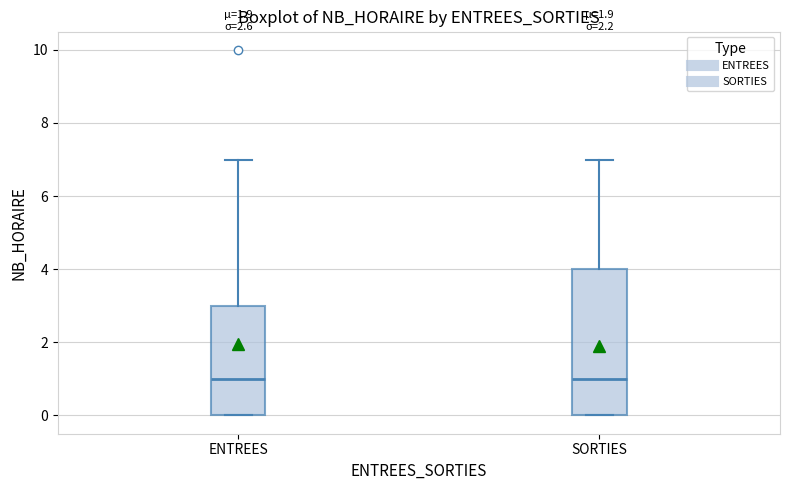

Comparing the boxes themselves (not the whiskers), which one is the tallest?

SORTIES